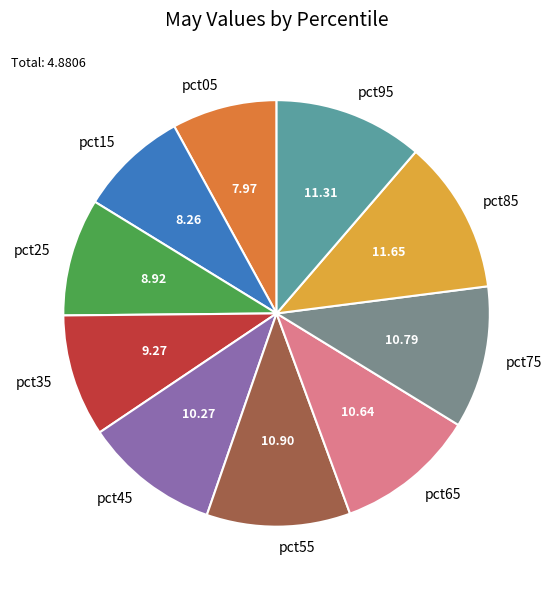

Do pct15 and pct35 together represent more than half of the pie?

No